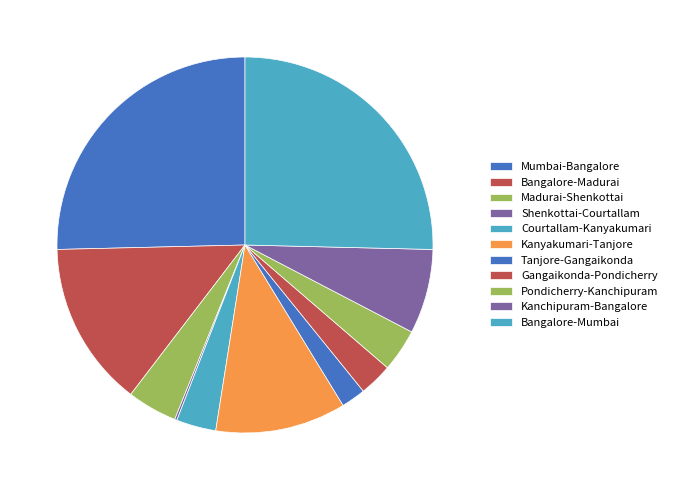

True or false: Pondicherry-Kanchipuram accounts for 4% of the total.

True